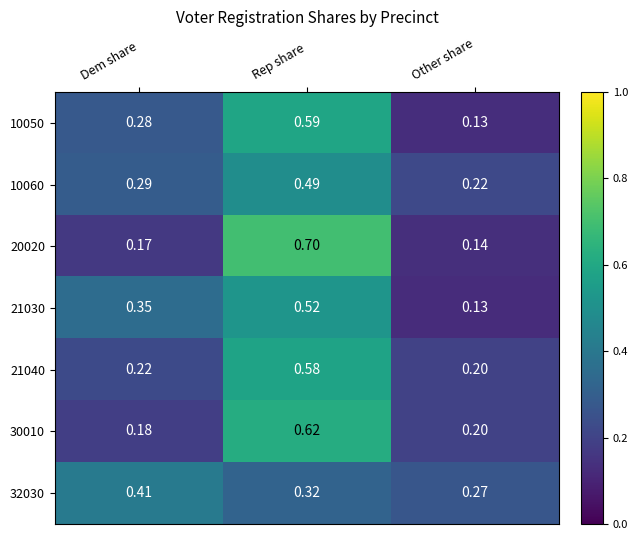

At which category is the sum across all series the highest?

Rep share